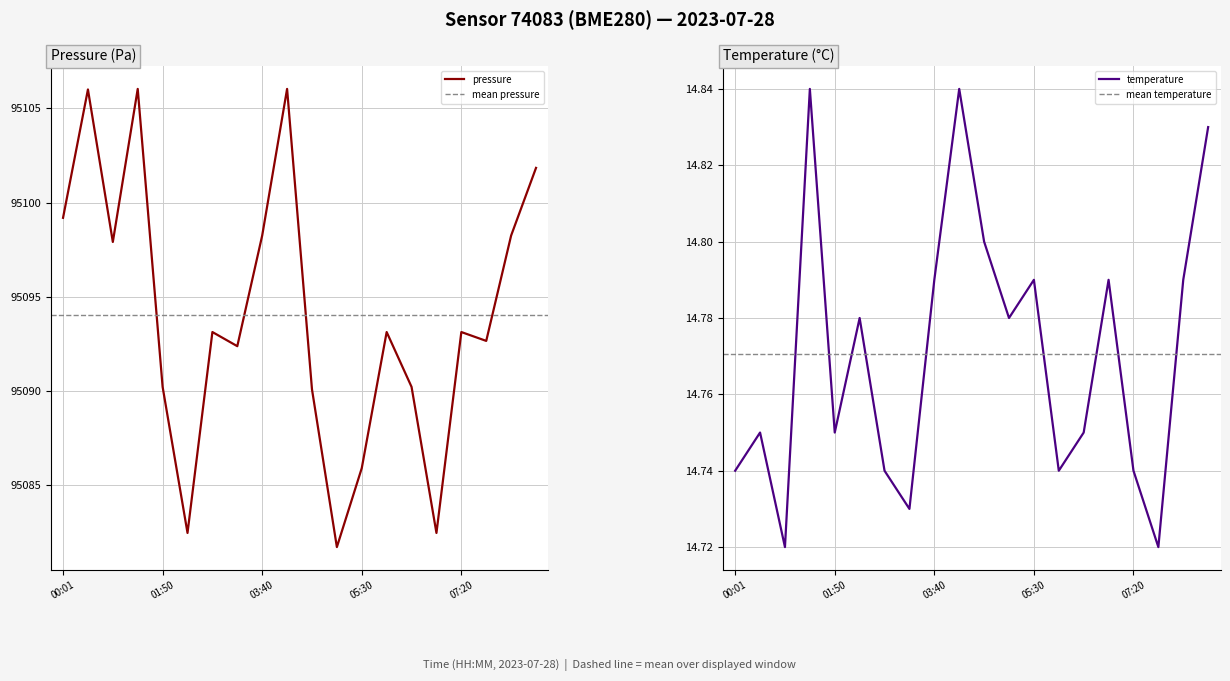

Does the chart display data point markers on the line(s)?

No